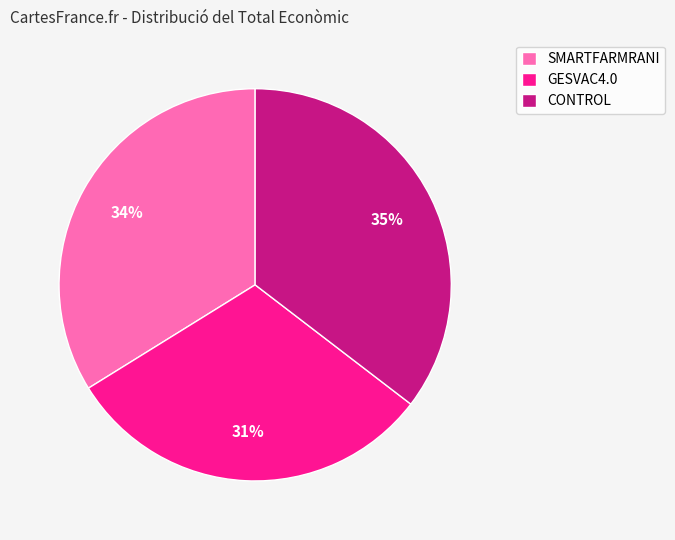

Which slice is the largest?

CONTROL